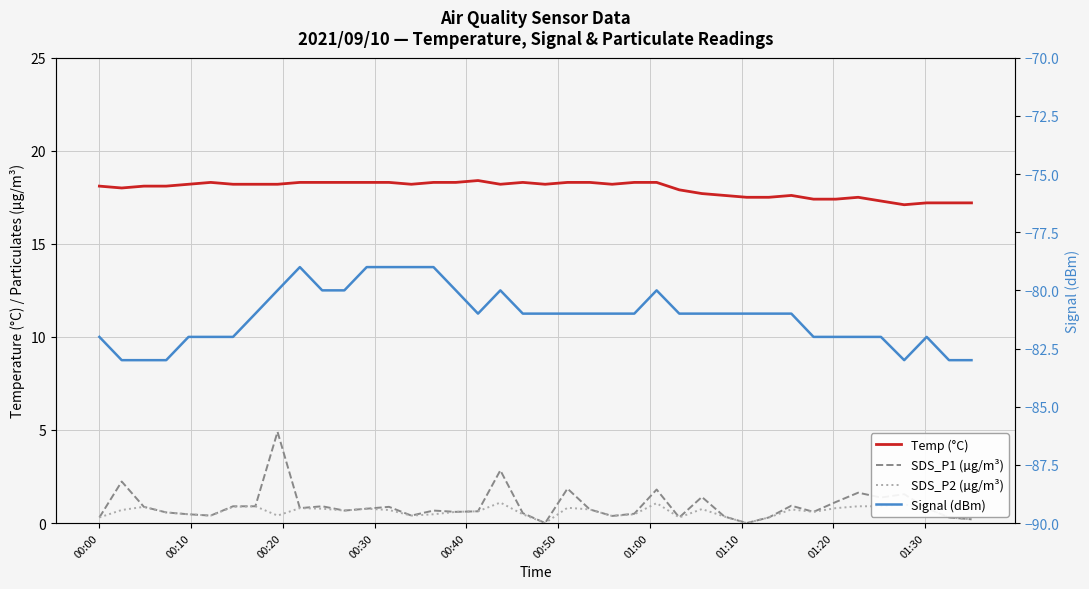

True or false: SDS_P2 (µg/m³) and Signal (dBm) intersect in this chart.

False